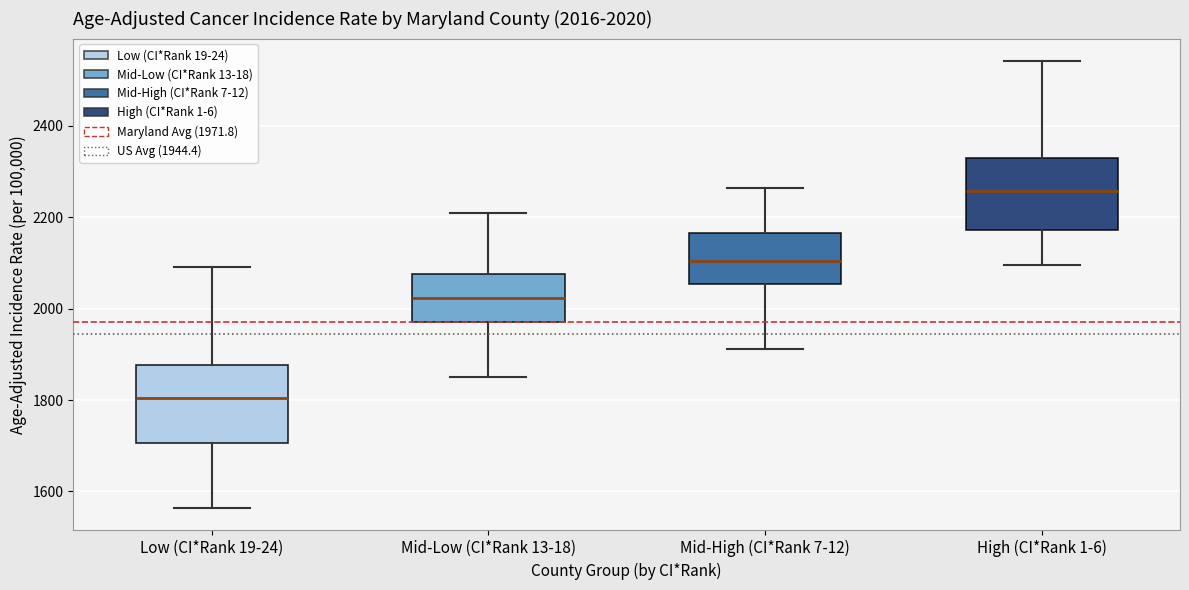

Which box has the highest median line?

High (CI*Rank 1-6)